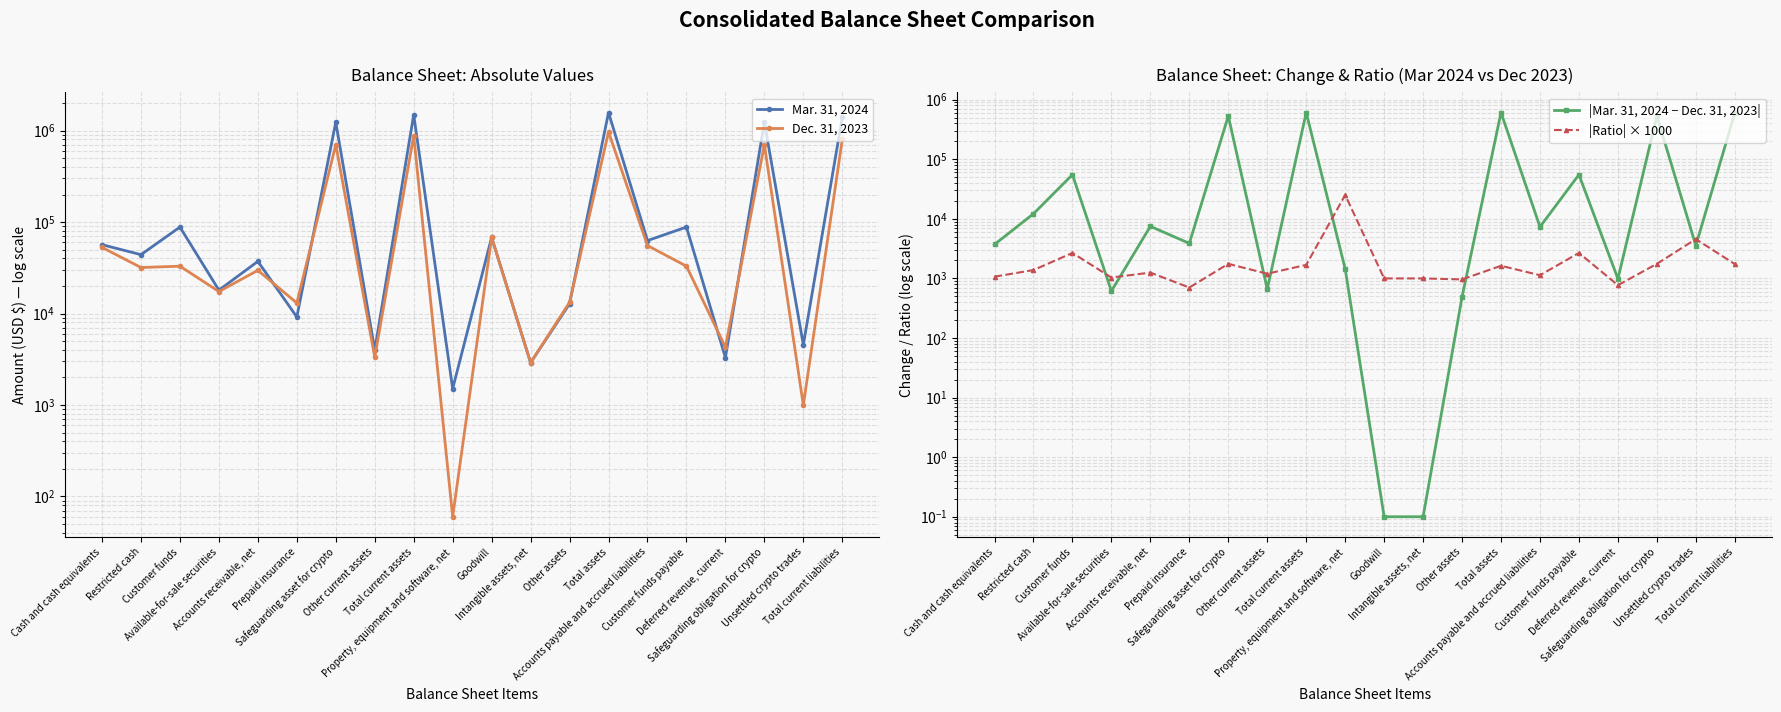

What is the difference between the second highest and minimum values in the Mar. 31, 2024 series?

1488839.0